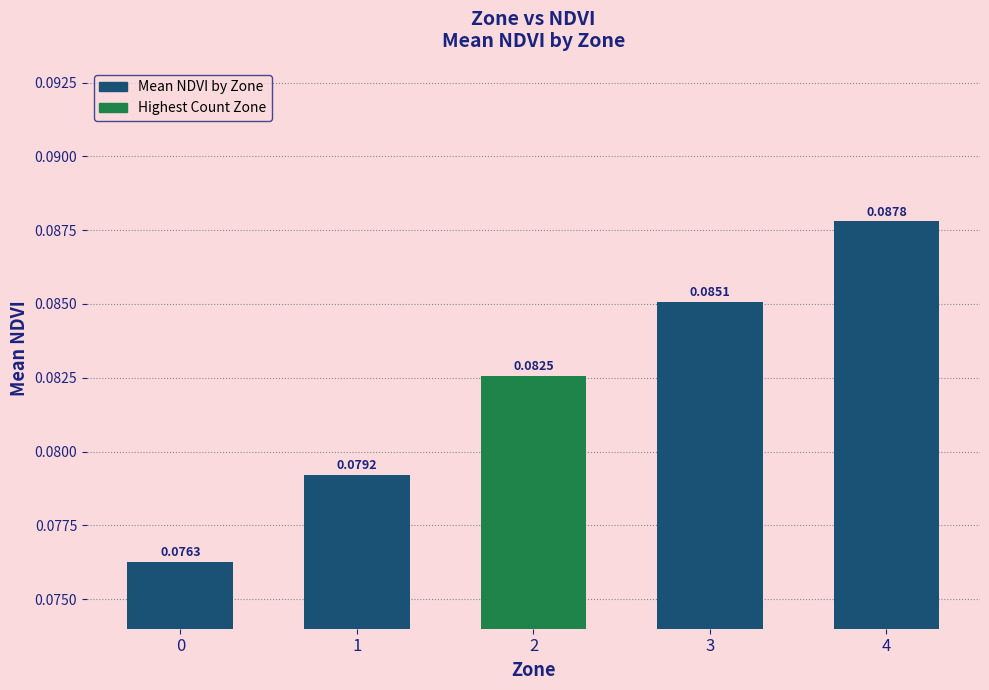

The chart shows a value of 0.0 at 0. True or false?

False